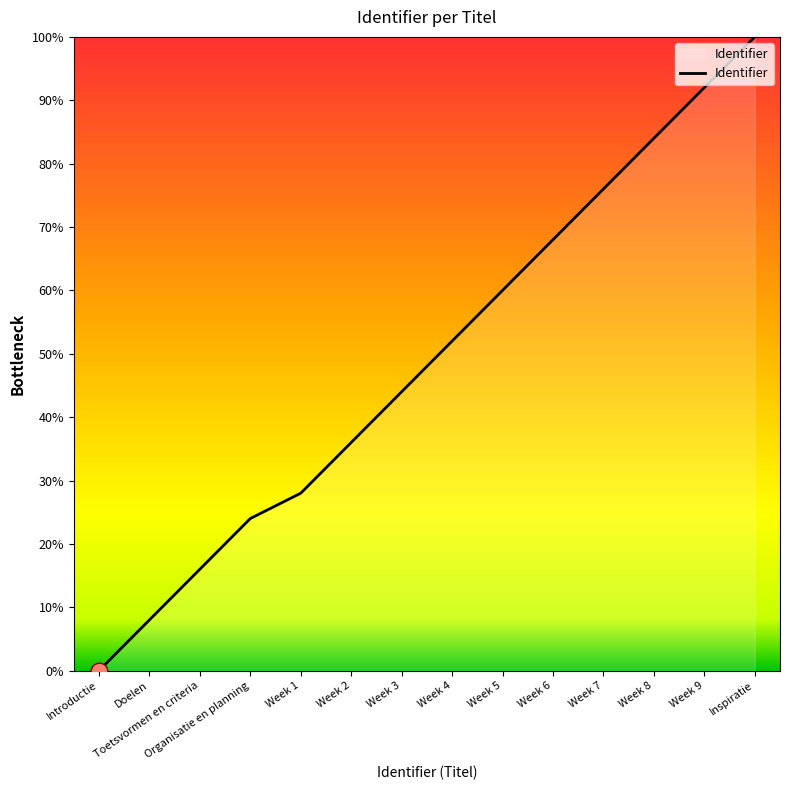

The value at Organisatie en planning is 39.5. True or false?

False